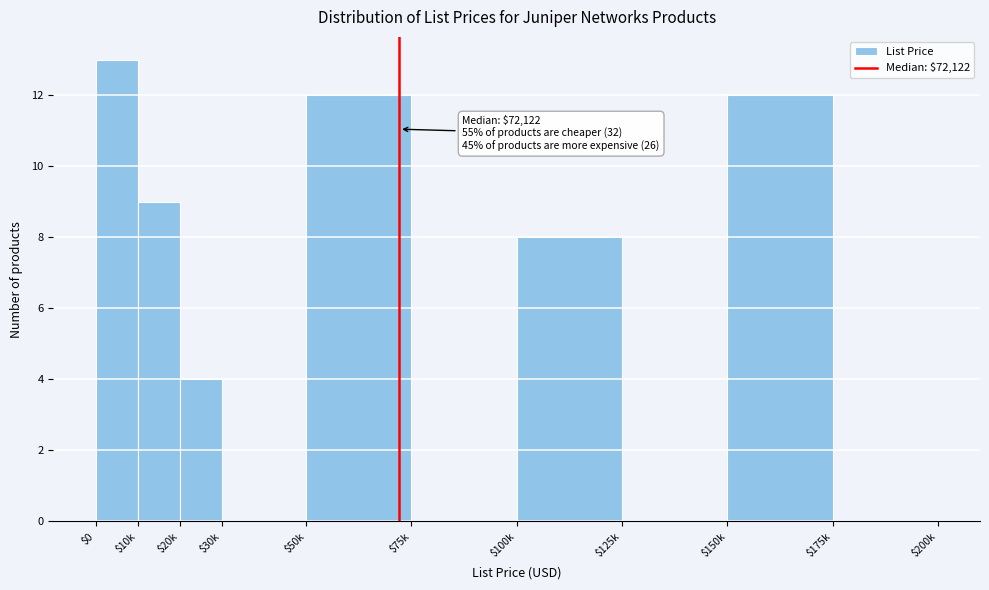

The value at $20k is 4. True or false?

True